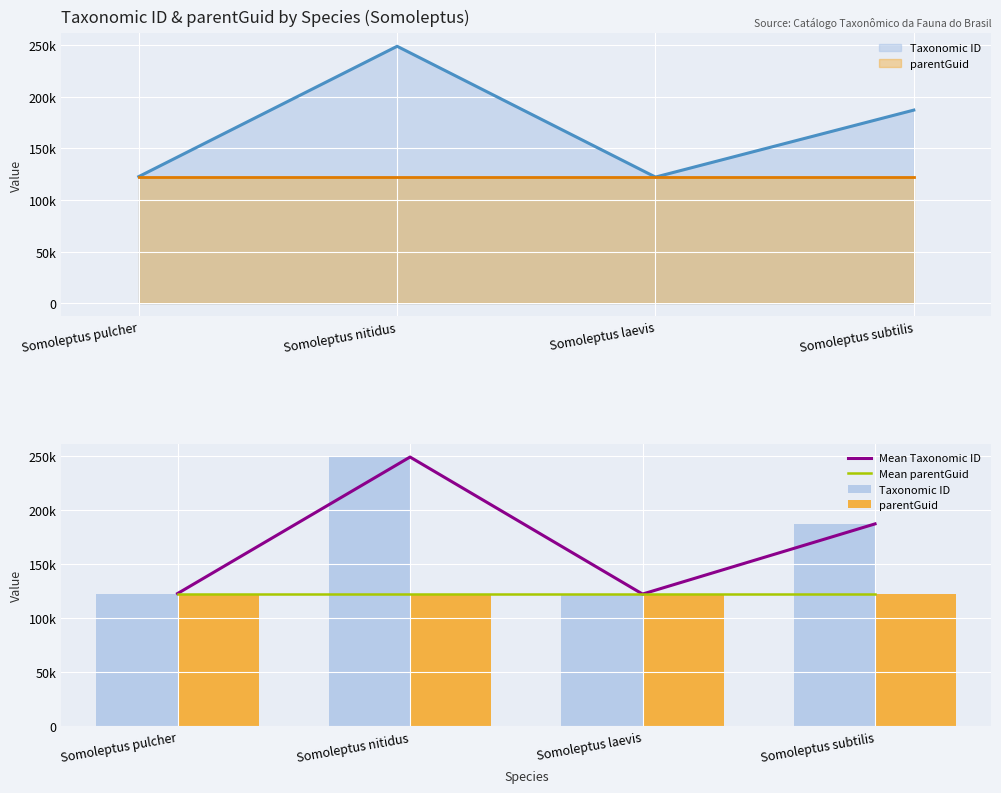

What is the average value of the Taxonomic ID series?

170132